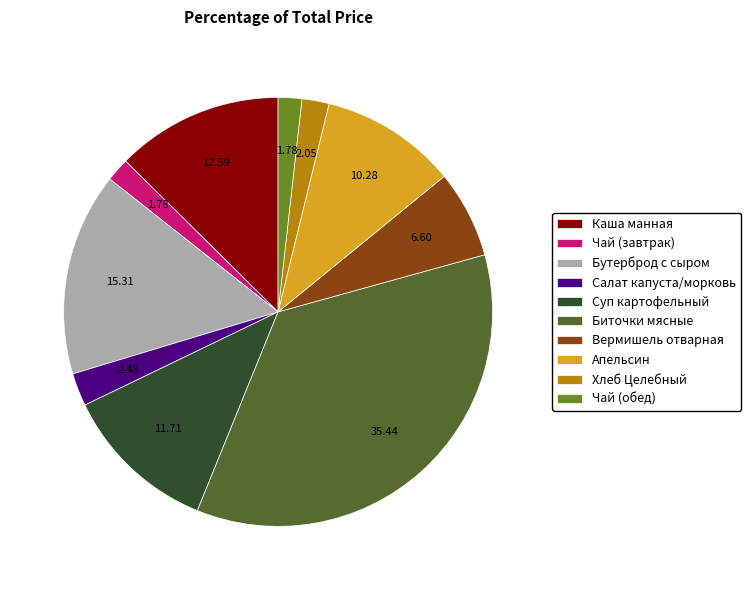

Which category has the biggest portion of the pie?

Биточки мясные